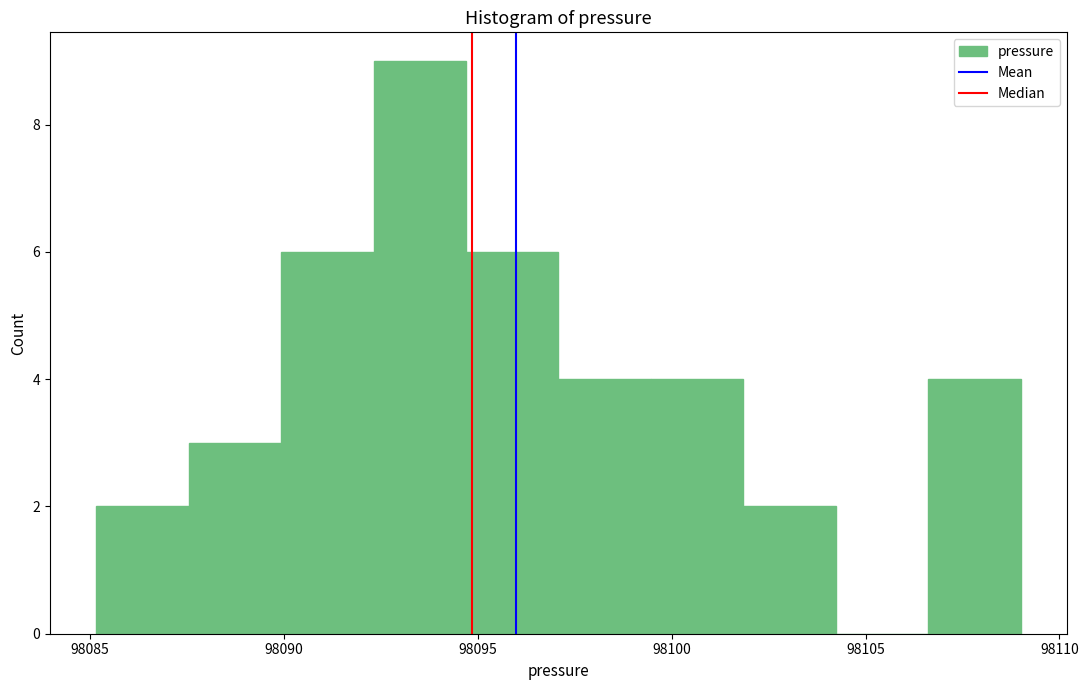

What is the height of the bar covering 98092.5 to 98094.5 on the x-axis? Neither the bar edges nor the heights are printed on the chart, so give them approximately, as read against the axes.

9